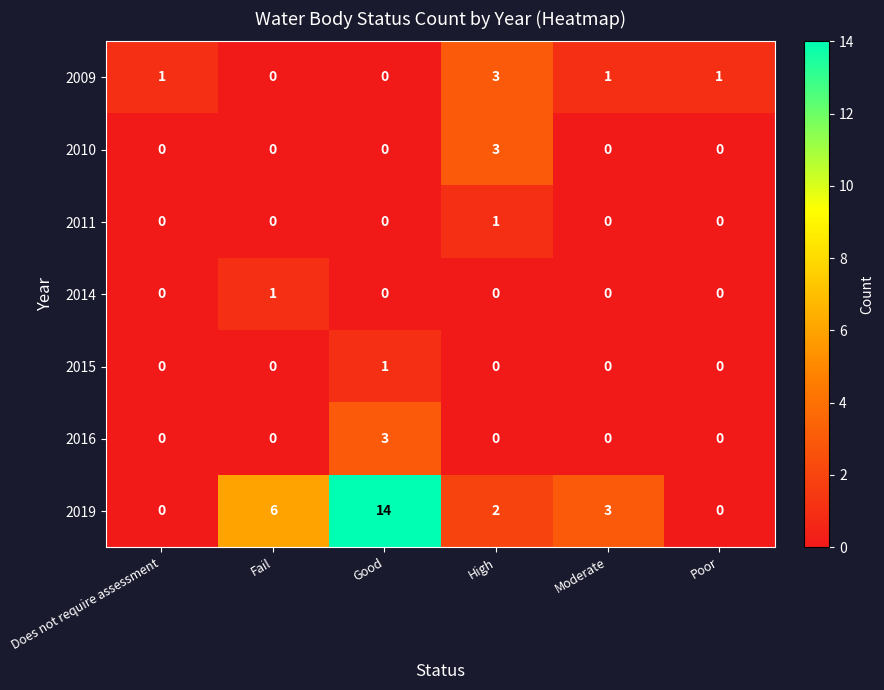

At which category does the chart reach its peak across all series?

Good